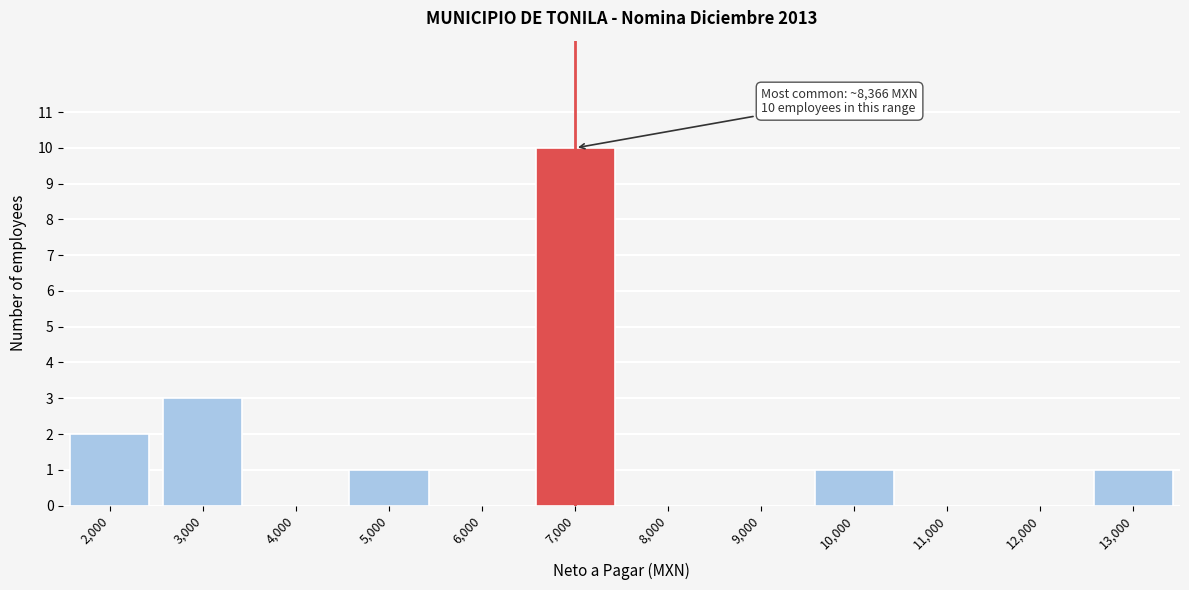

Reading left to right, extract all data points from this chart.

2,000=2	3,000=3	4,000=0	5,000=1	6,000=0	7,000=10	8,000=0	9,000=0	10,000=1	11,000=0	12,000=0	13,000=1